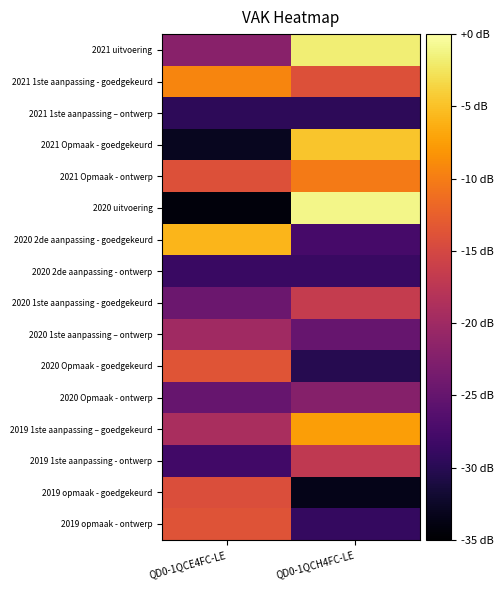

What is the spread (max minus min) of values at QD0-1QCE4FC-LE?

28.4